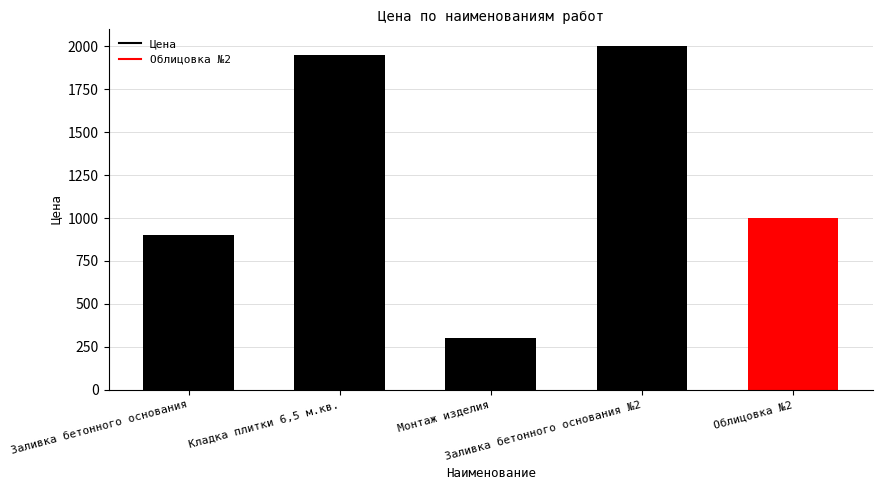

Between Монтаж изделия and Заливка бетонного основания, which is larger?

Заливка бетонного основания